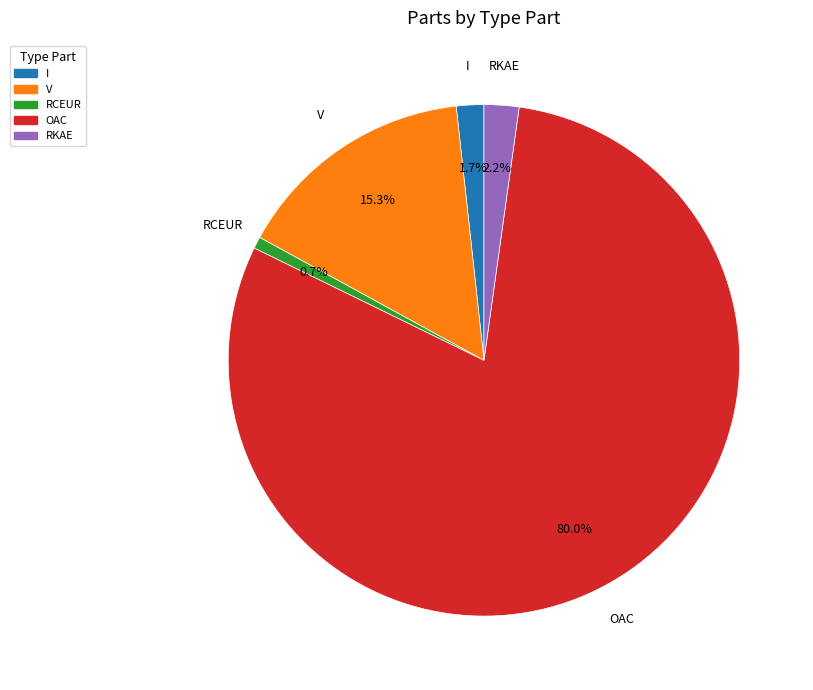

What percentage is NOT represented by RCEUR?

99.3%